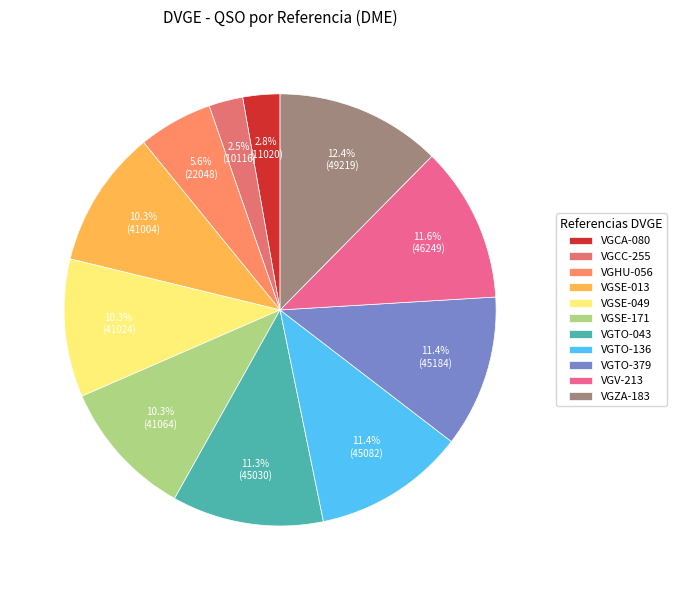

To the nearest percent, what is the combined percentage of VGCC-255 and VGHU-056?

8%